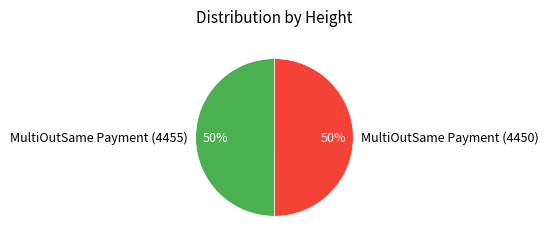

Combined, do MultiOutSame Payment (4455) and MultiOutSame Payment (4450) account for over 50%?

Yes